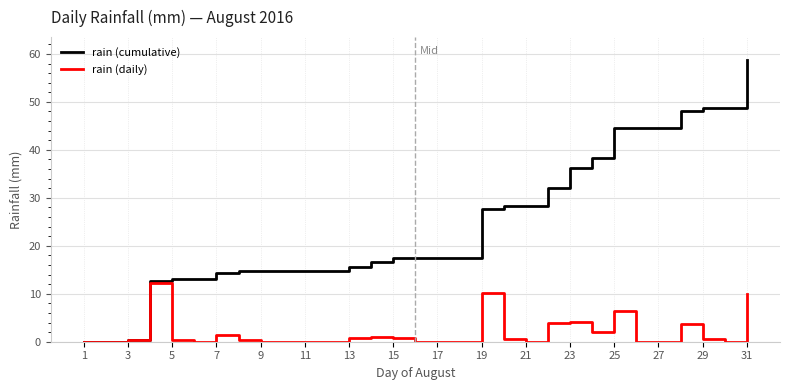

What is the maximum value shown in the chart?

58.8